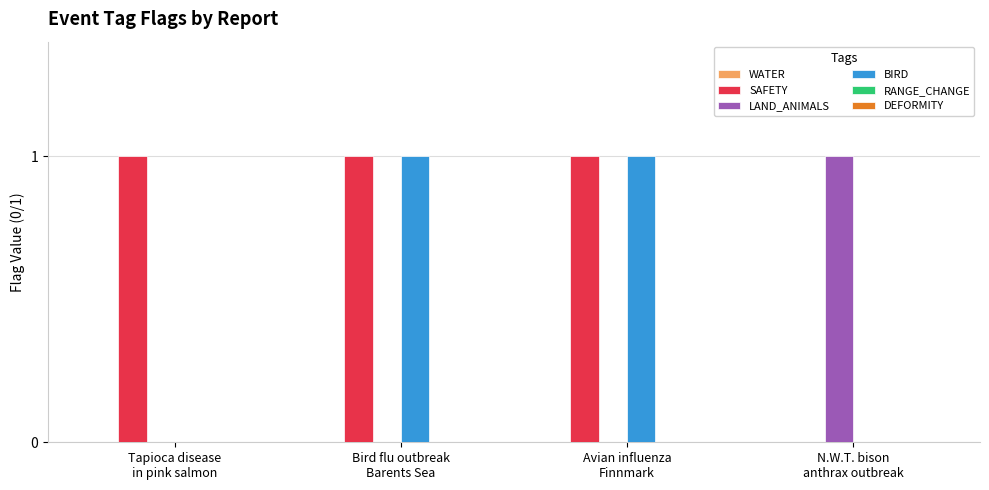

Which series has the largest total across all categories?

SAFETY